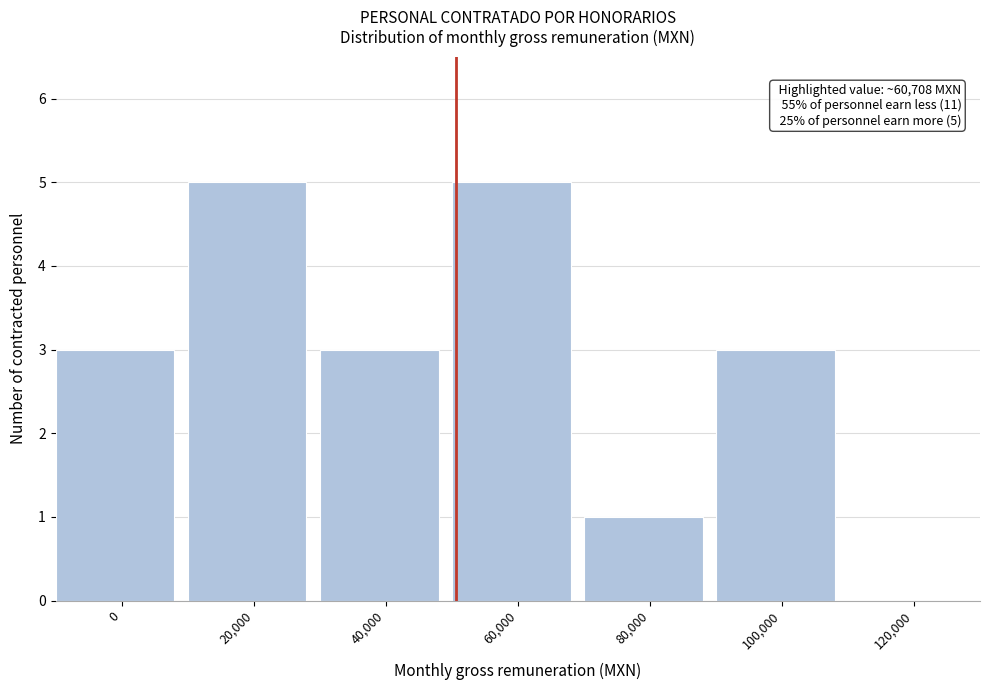

Reading left to right, extract all data points from this chart.

0=3	20,000=5	40,000=3	60,000=5	80,000=1	100,000=3	120,000=0